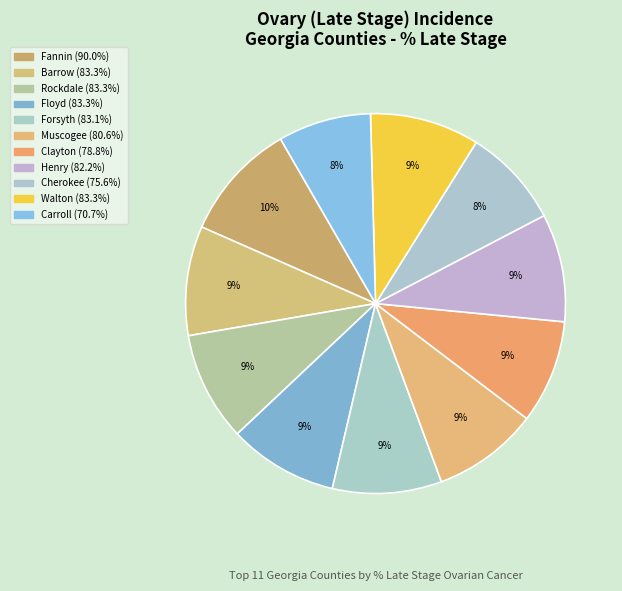

How many slices are in this pie chart?

11